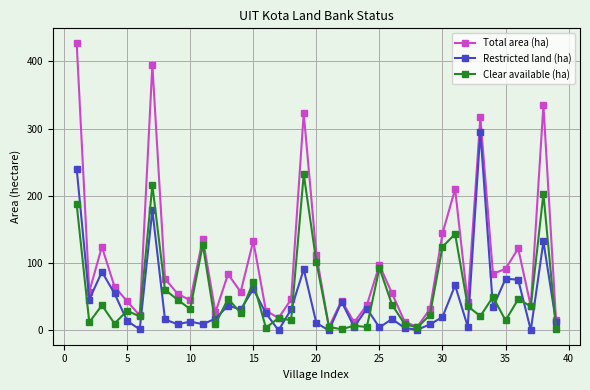

Which series has the largest total across all categories?

Total area (ha)